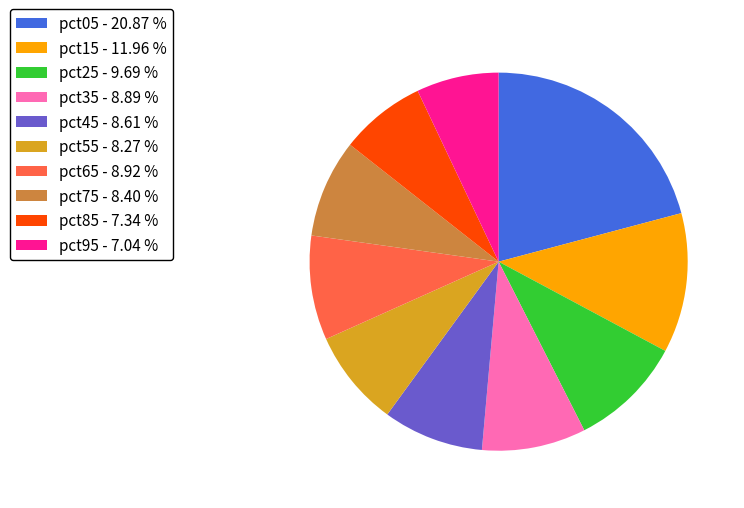

Combined, do pct05 - 20.87 % and pct15 - 11.96 % account for over 50%?

No